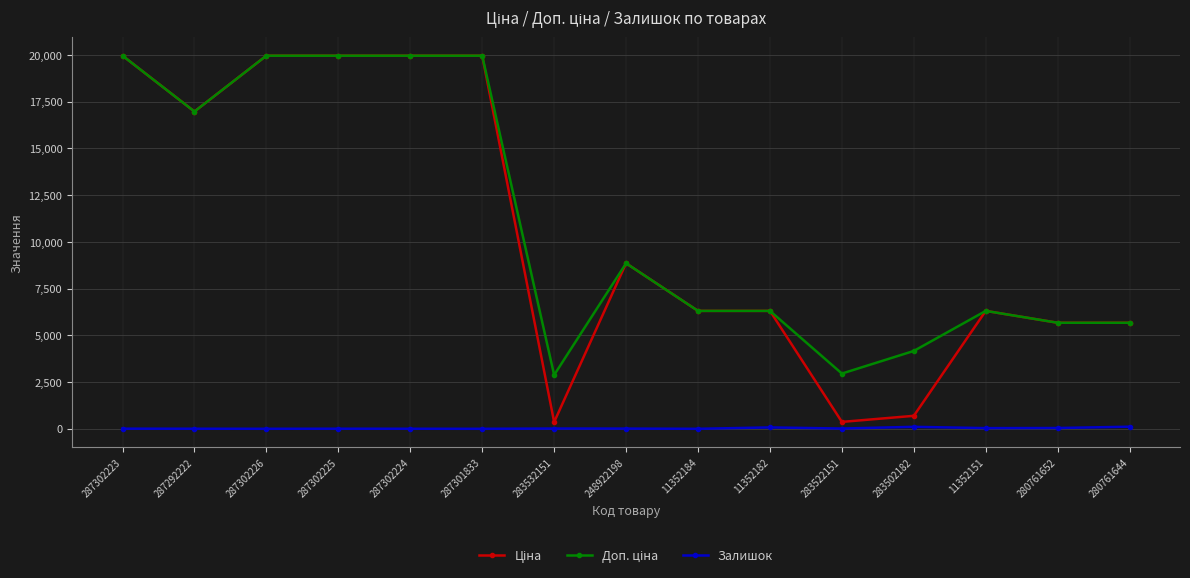

What is the total value across all series at 287302225?

39933.3